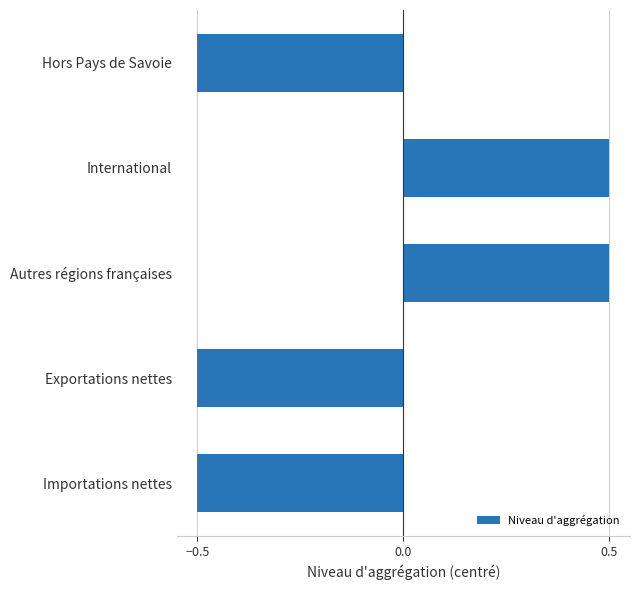

What is the difference between the maximum and second lowest values?

1.0